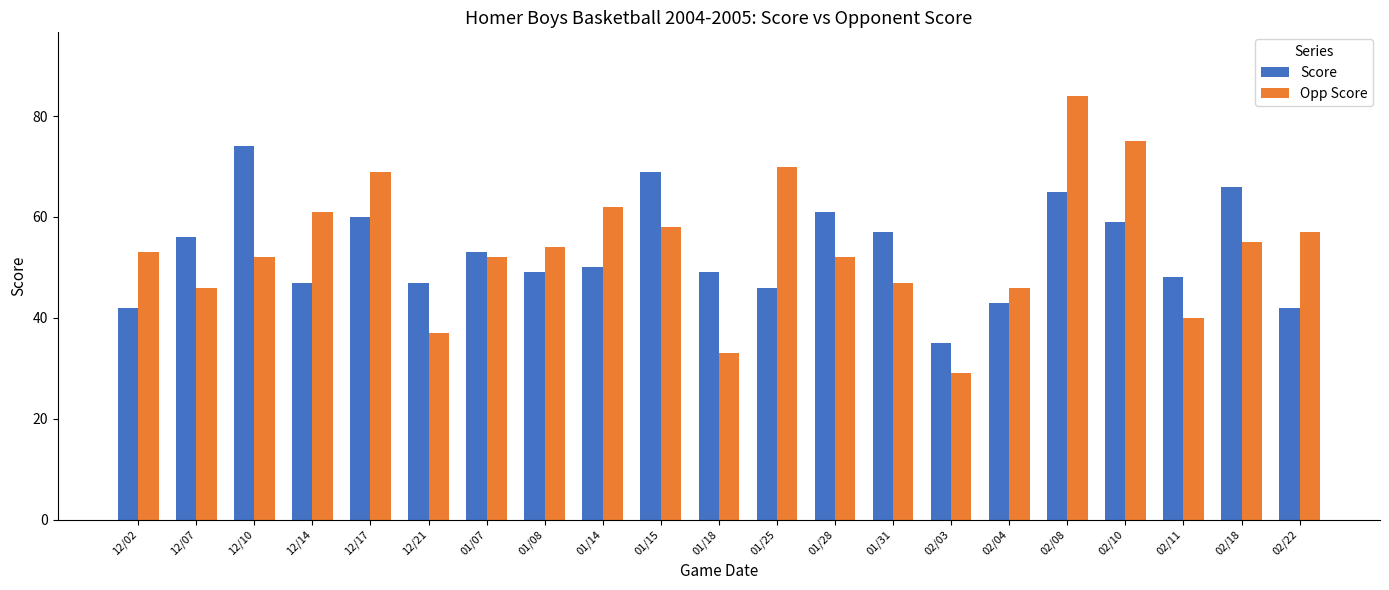

What is the maximum value shown in the chart?

84